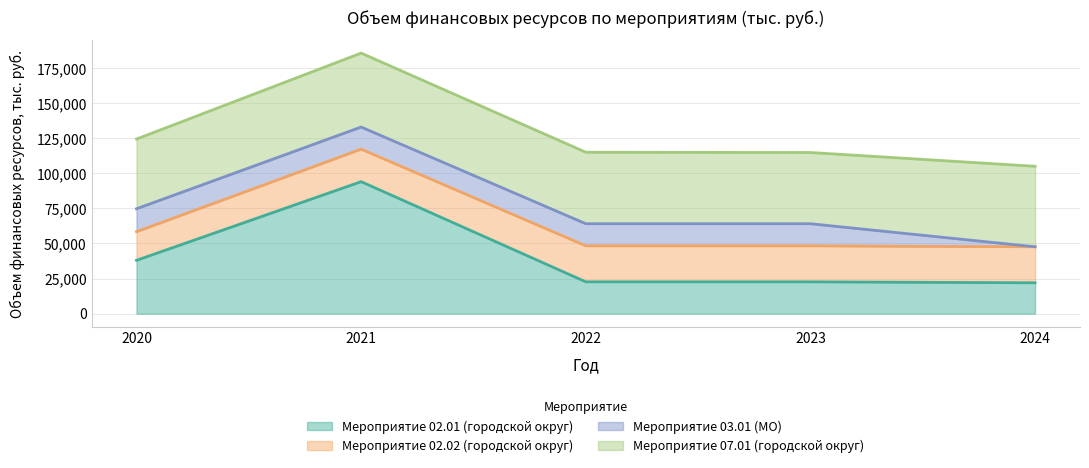

Which series has the largest total across all categories?

Мероприятие 07.01 (городской округ)